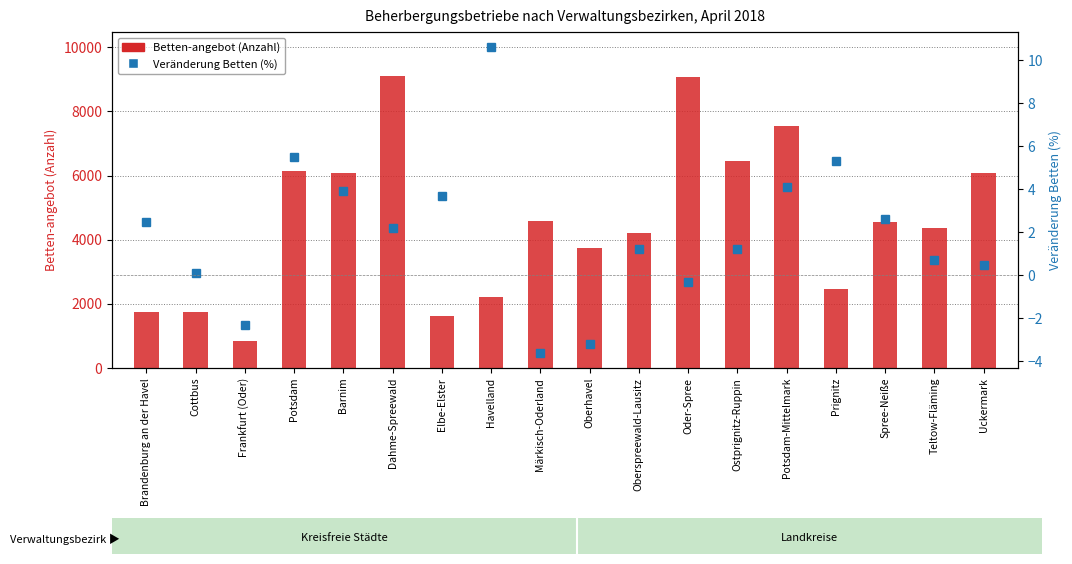

The Betten-angebot (Anzahl) series shows 3786.2 at Uckermark. True or false?

False